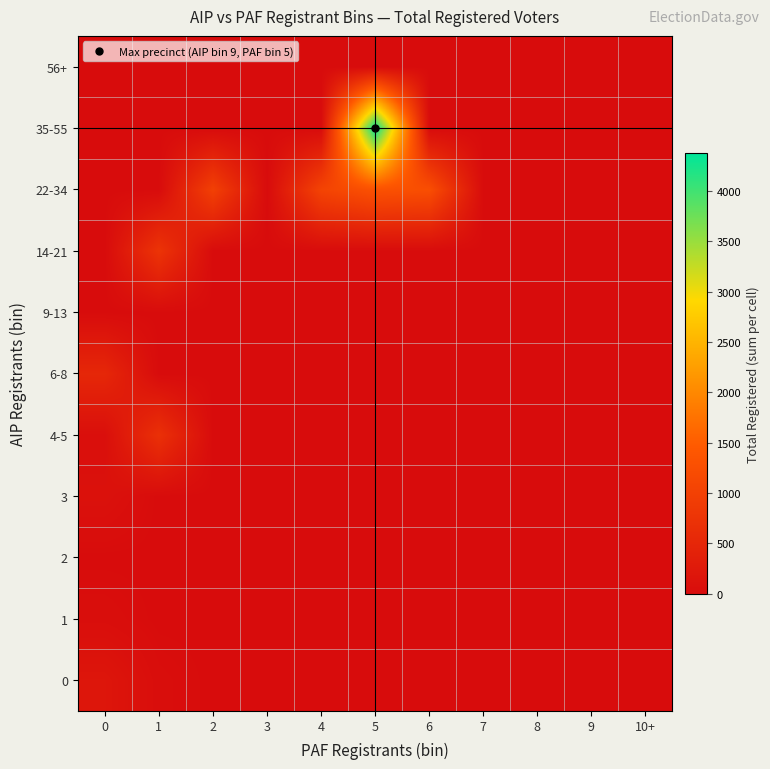

At 7, list the series in order from smallest to largest.

0, 1, 2, 3, 4-5, 6-8, 9-13, 14-21, 22-34, 35-55, 56+